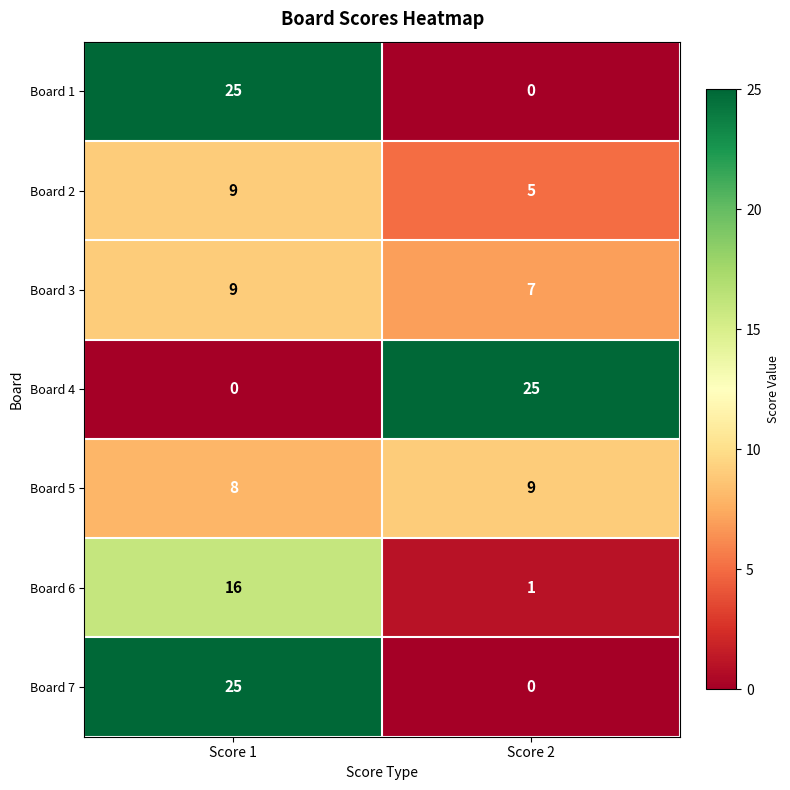

The Board 6 series shows 0 at Score 2. True or false?

False